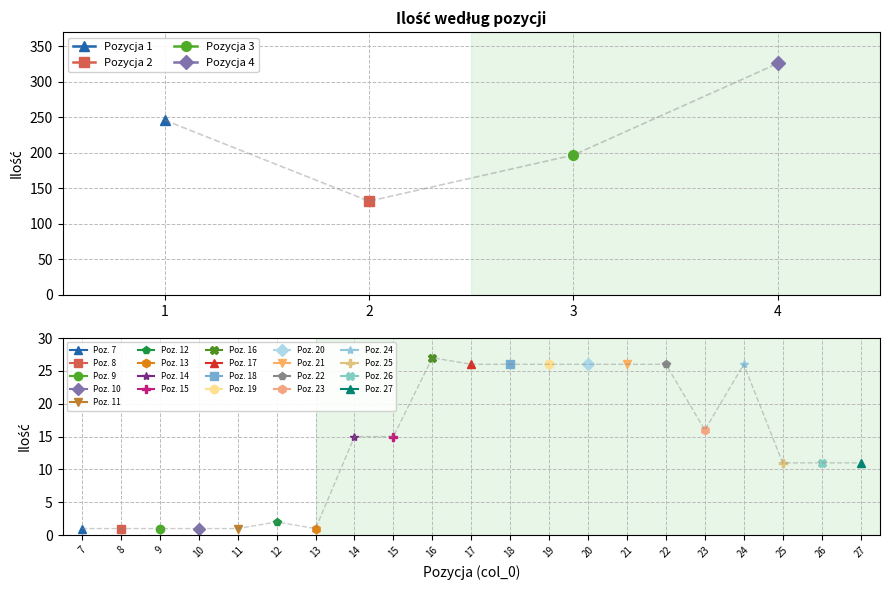

Where is the first local minimum?

2